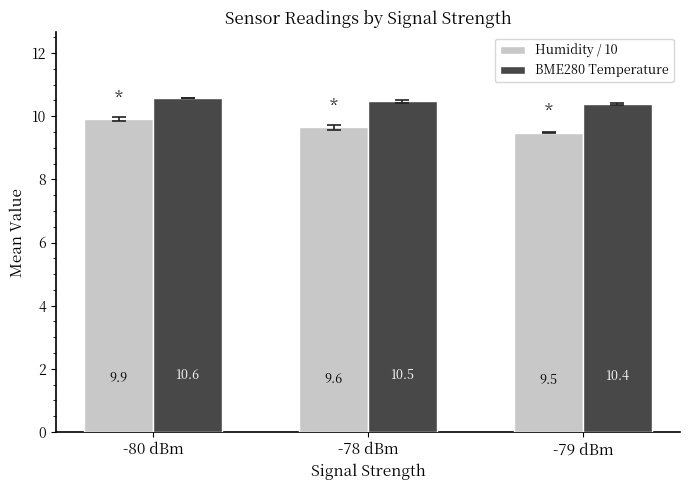

Reading left to right, what are all the values shown in this chart?

Humidity / 10: -80 dBm=9.9	-78 dBm=9.6	-79 dBm=9.5
BME280 Temperature: -80 dBm=10.6	-78 dBm=10.5	-79 dBm=10.4